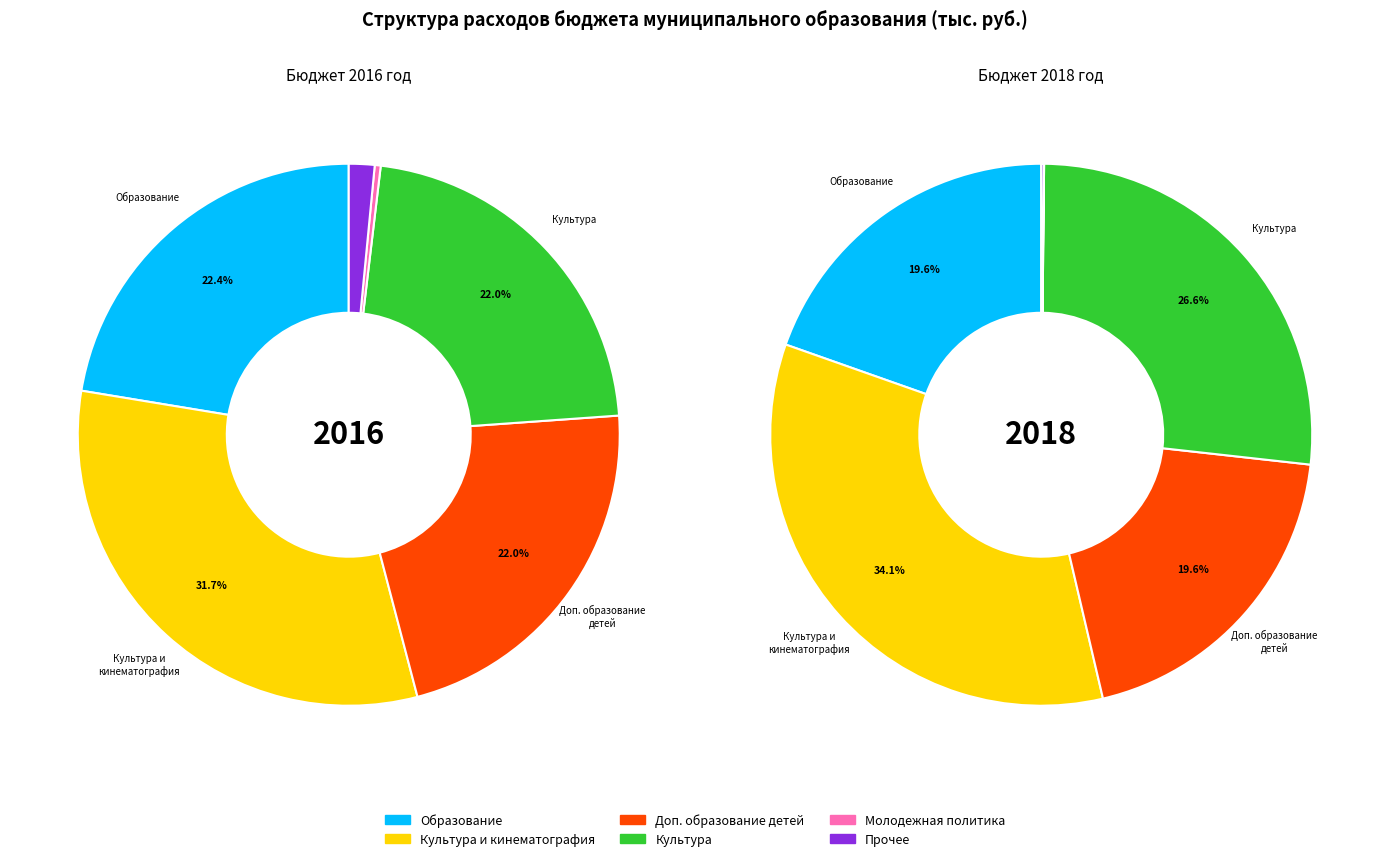

How many slices are in this pie chart?

6